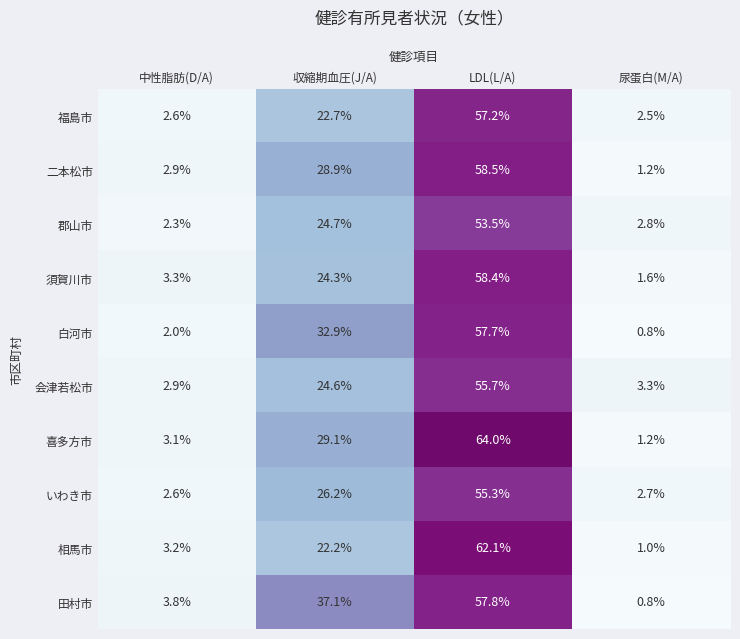

What is the difference between the maximum and minimum values in the 二本松市 series?

57.3